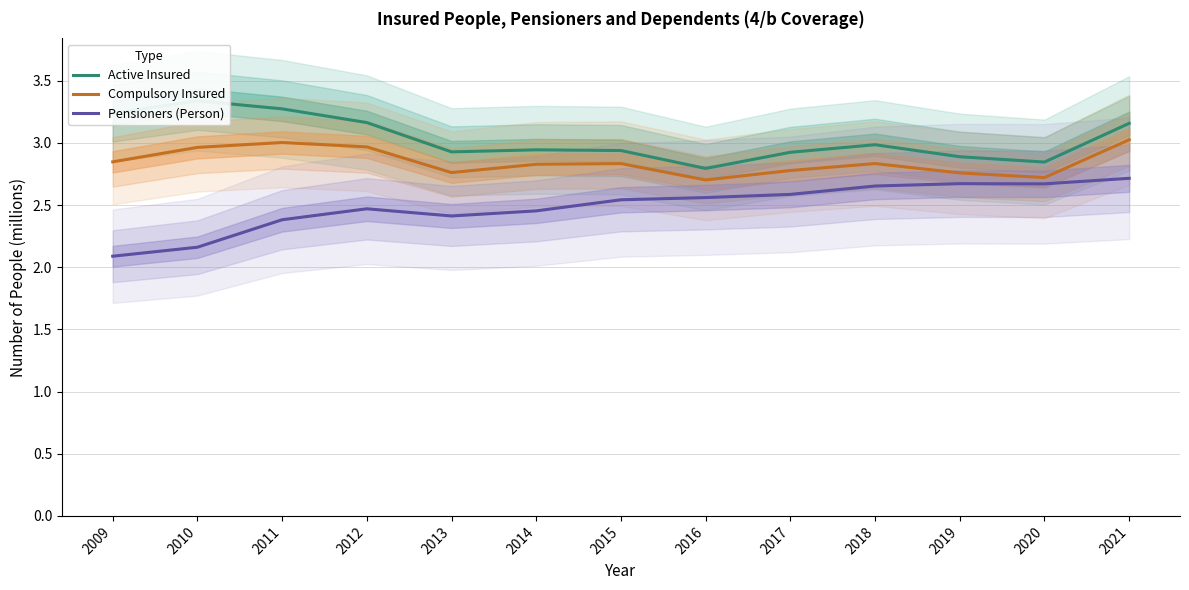

What is the value of the Pensioners (Person) point at the 1st from the left?

2.1